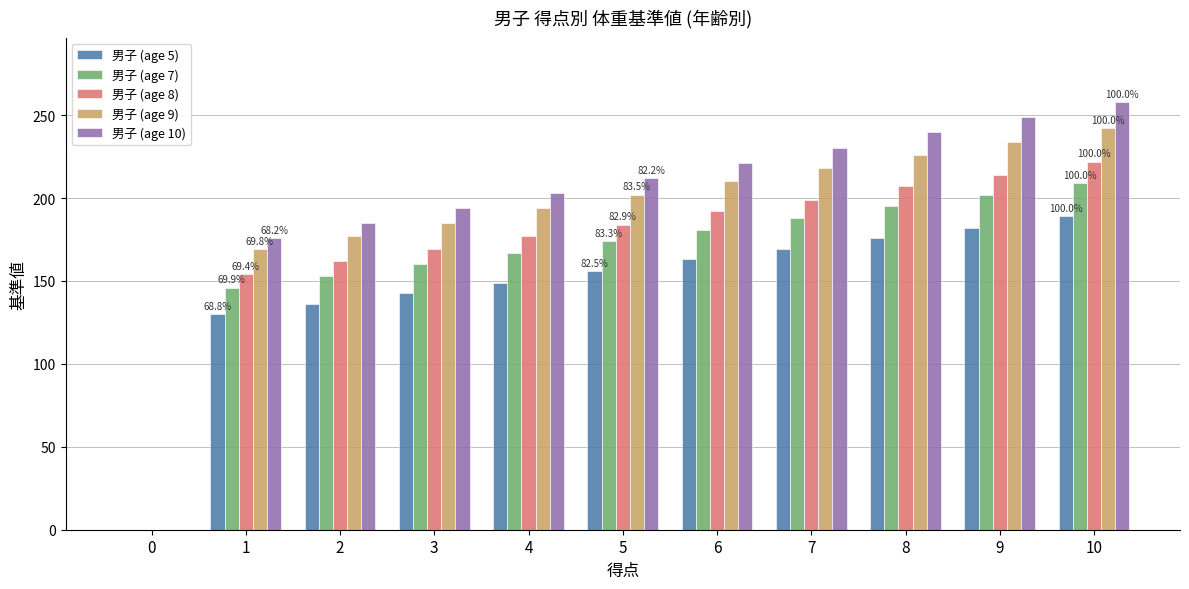

Reading left to right, what are all the values shown in this chart?

男子 (age 5): 0	130	136	143	149	156	163	169	176	182	189
男子 (age 7): 0	146	153	160	167	174	181	188	195	202	209
男子 (age 8): 0	154	162	169	177	184	192	199	207	214	222
男子 (age 9): 0	169	177	185	194	202	210	218	226	234	242
男子 (age 10): 0	176	185	194	203	212	221	230	240	249	258